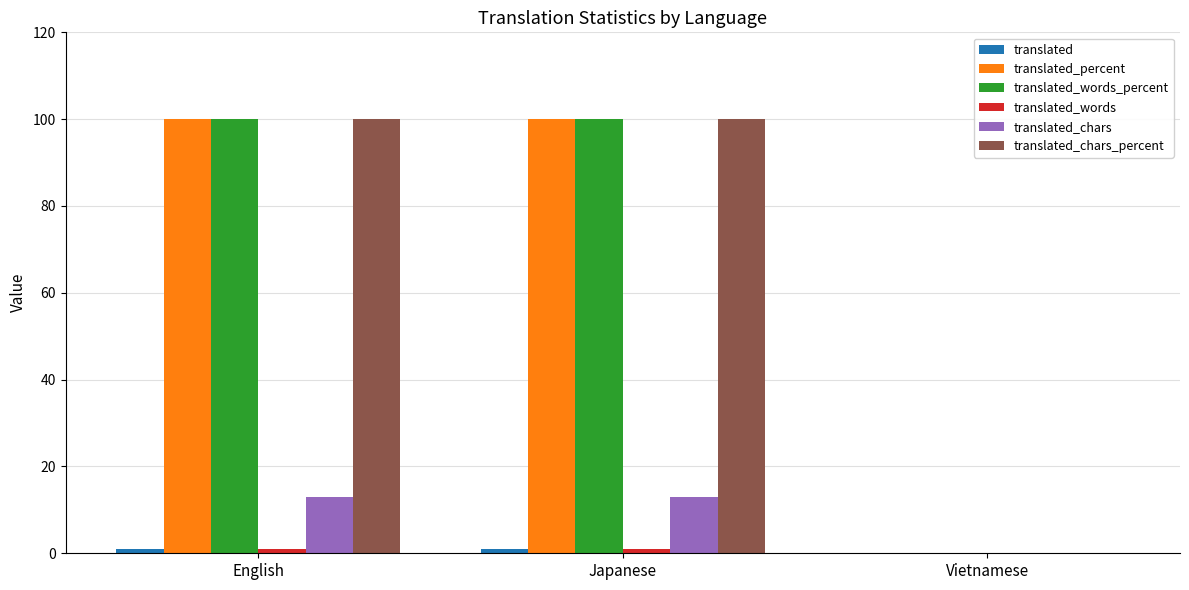

List the labels in order of translated_chars_percent value, largest first.

English, Japanese, Vietnamese